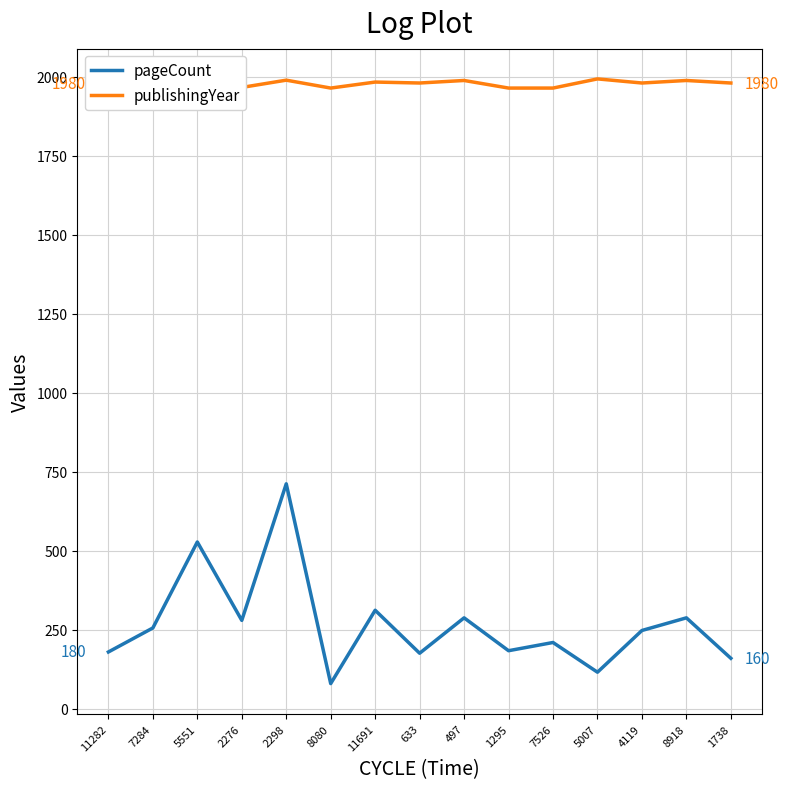

At which label does pageCount reach its peak?

2298